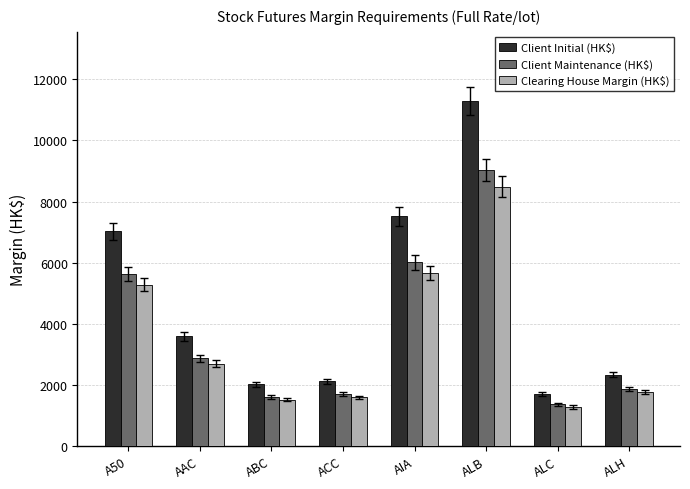

Which series has the largest range (max minus min)?

Client Initial (HK$)